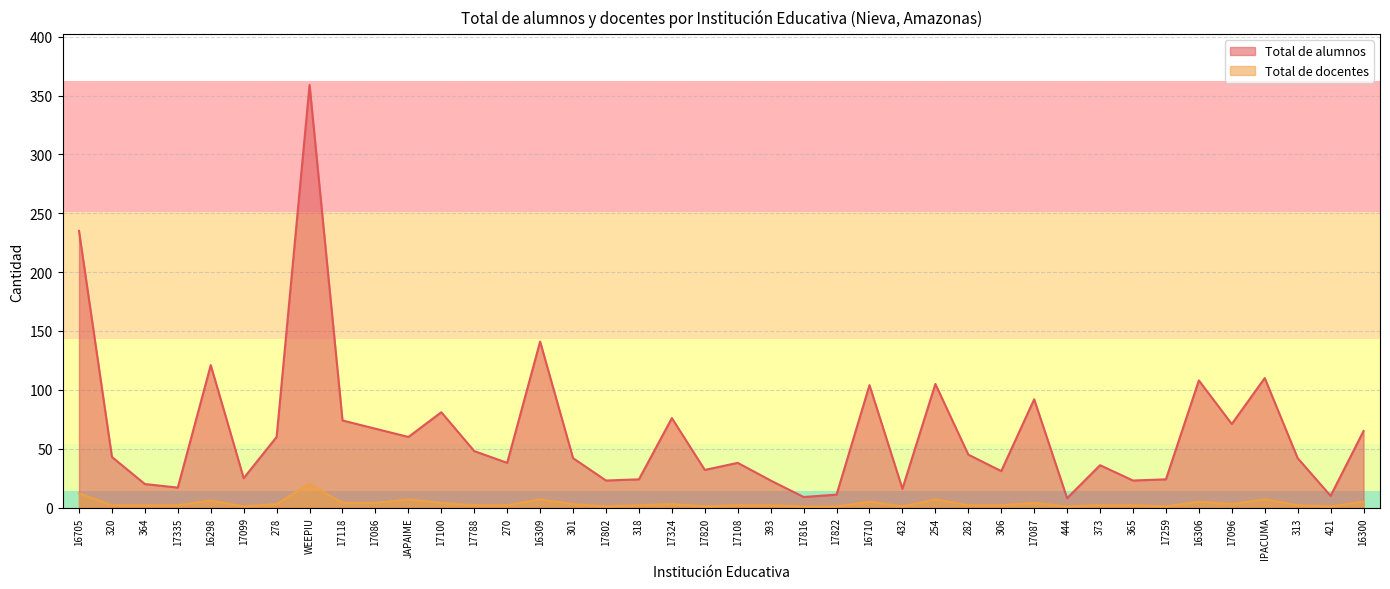

Is it true that Total de docentes equals 3 at 17096?

True